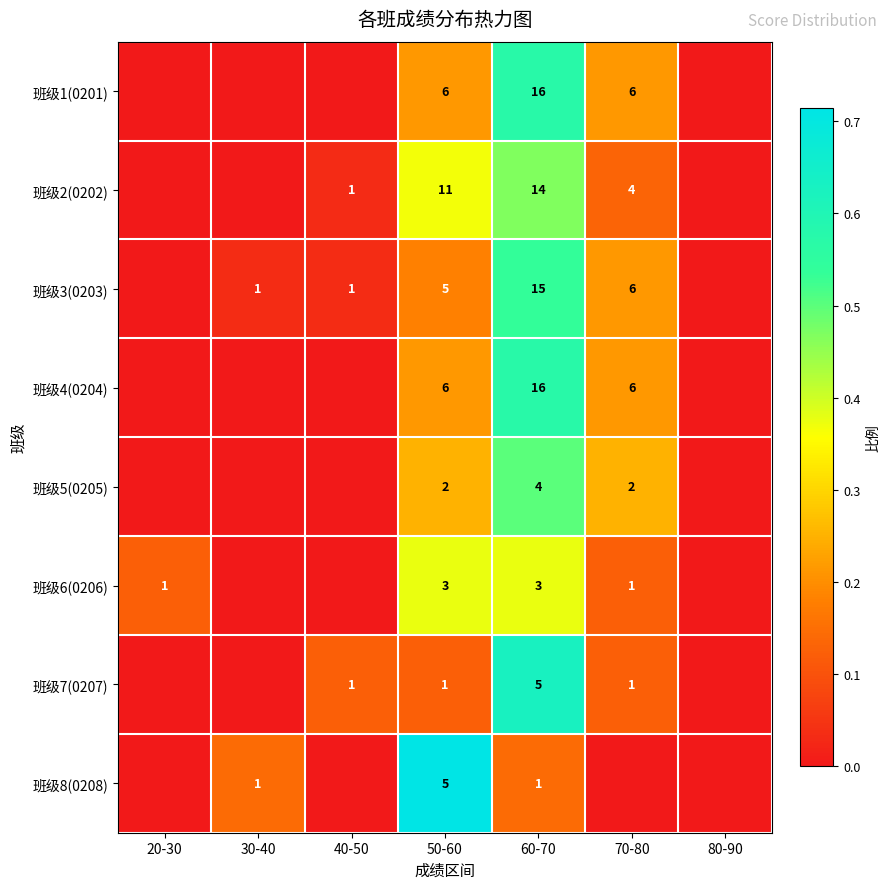

The value of 班级7(0207) at 40-50 is 1. True or false?

True